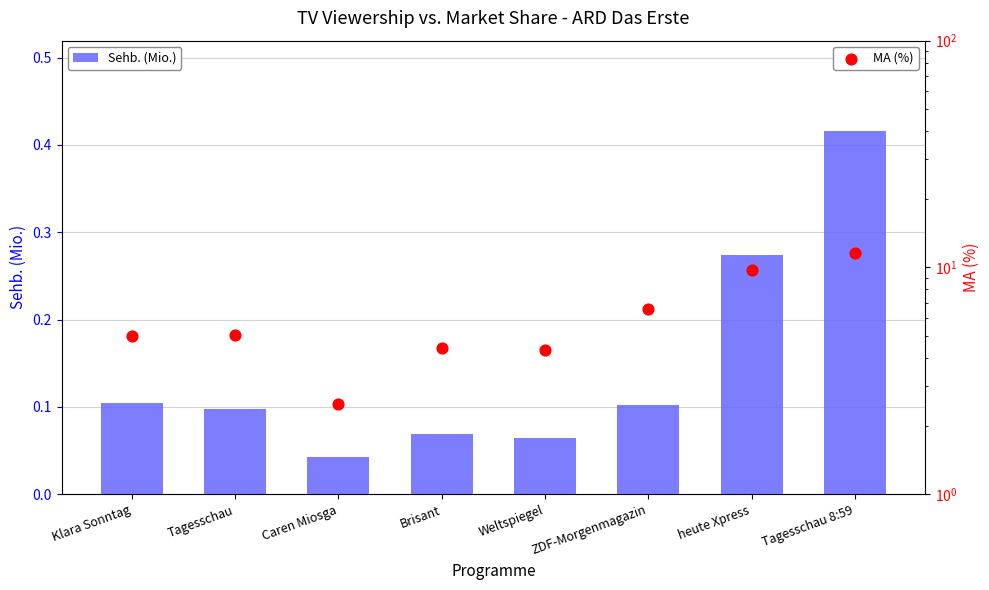

What is the total value across all series at Klara Sonntag?

5.1